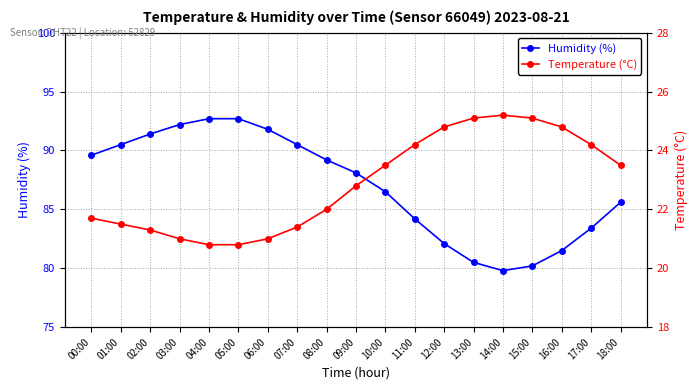

What is the spread (max minus min) of values at 05:00?

71.9